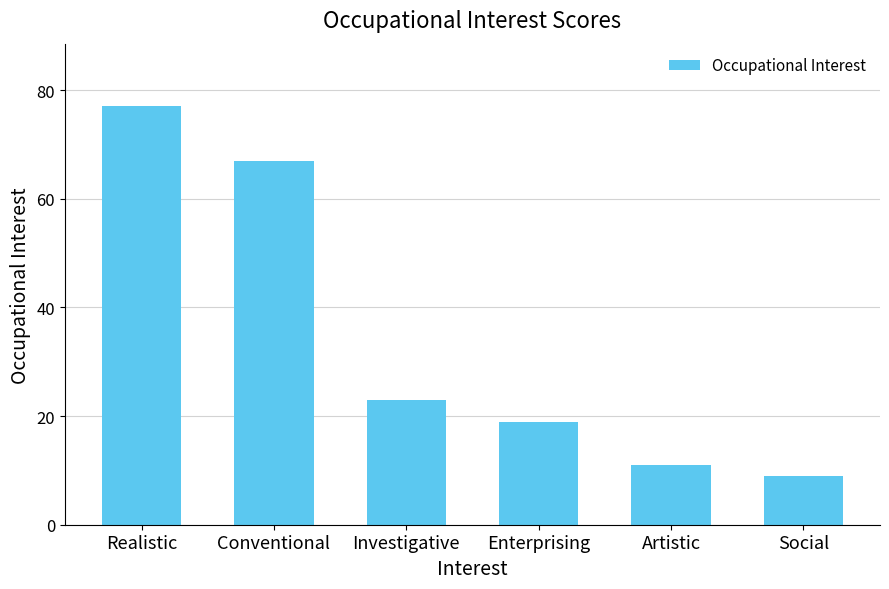

Reading left to right, extract all data points from this chart.

Realistic=77	Conventional=67	Investigative=23	Enterprising=19	Artistic=11	Social=9